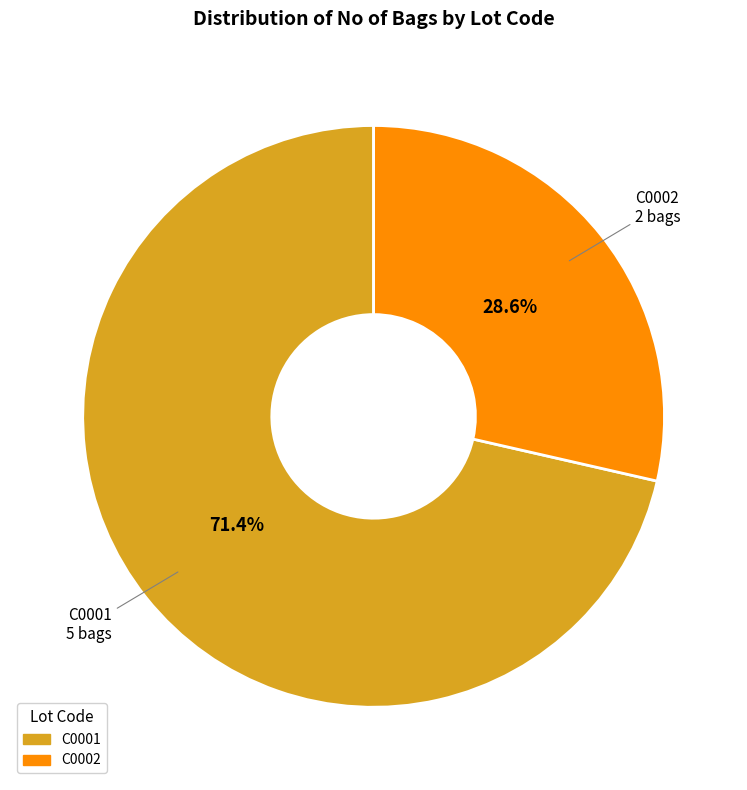

Approximately how many times larger is the value at C0002 compared to C0001?

0.4